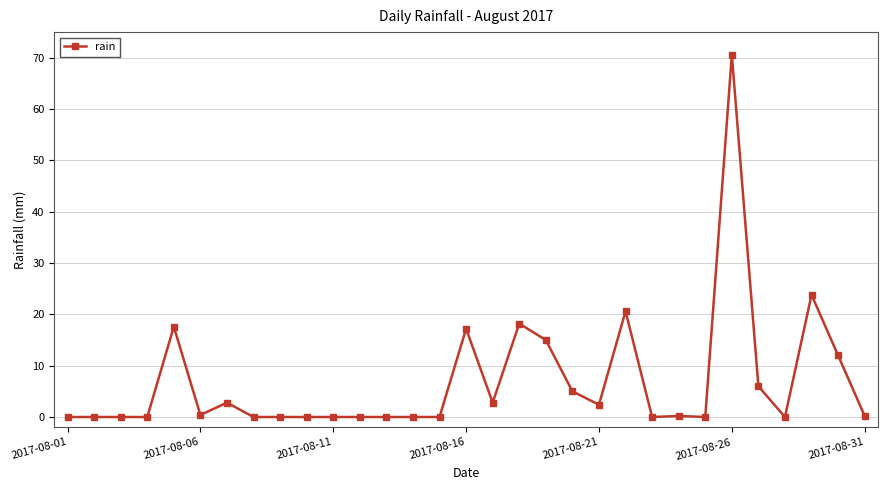

Is this an area chart (filled region under the line)?

No